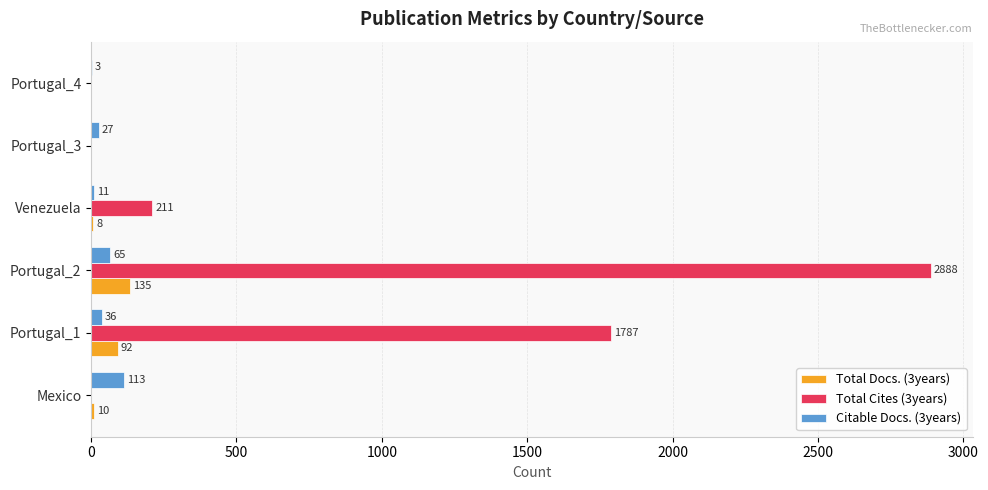

Which series has the largest total across all categories?

Total Cites (3years)